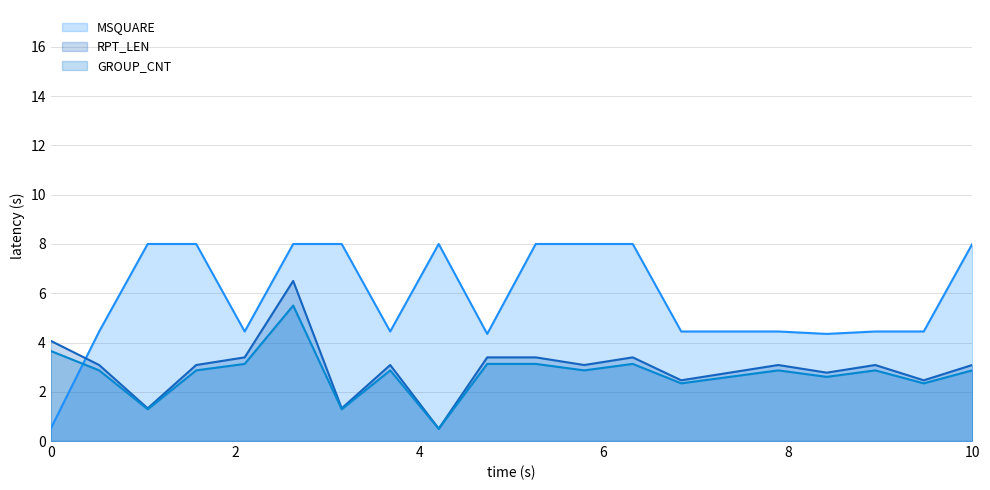

True or false: MSQUARE and GROUP_CNT intersect in this chart.

True